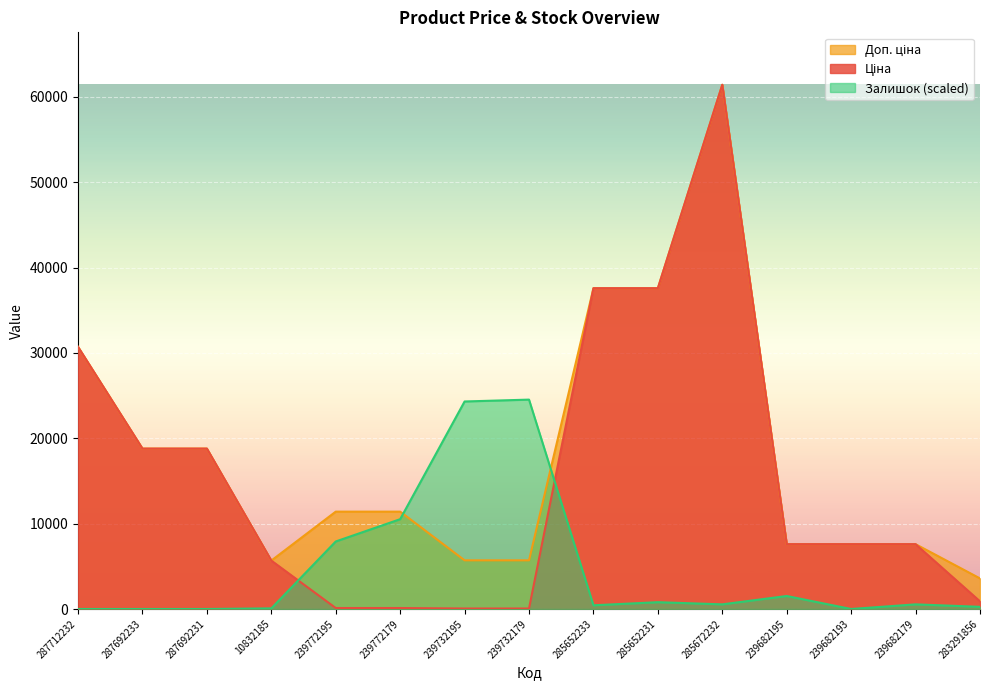

What is the sum of all Залишок values?

71470.6